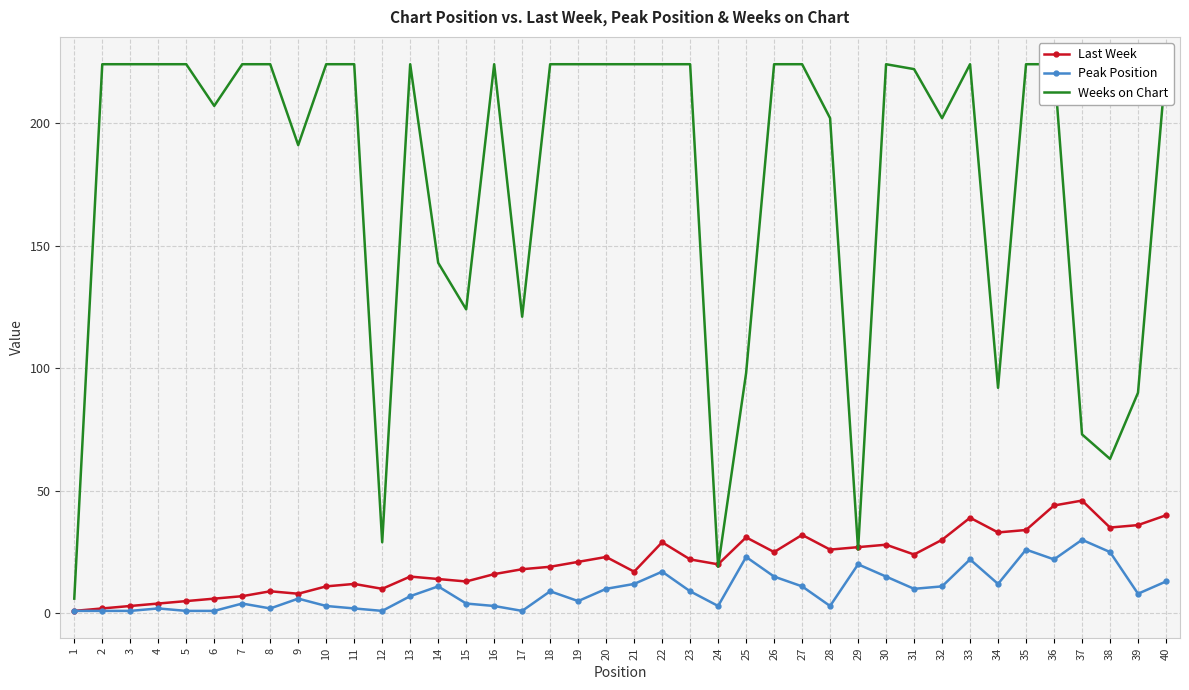

Reading left to right, what are all the values shown in this chart?

Last Week: 1	2	3	4	5	6	7	9	8	11	12	10	15	14	13	16	18	19	21	23	17	29	22	20	31	25	32	26	27	28	24	30	39	33	34	44	46	35	36	40
Peak Position: 1	1	1	2	1	1	4	2	6	3	2	1	7	11	4	3	1	9	5	10	12	17	9	3	23	15	11	3	20	15	10	11	22	12	26	22	30	25	8	13
Weeks on Chart: 6	224	224	224	224	207	224	224	191	224	224	29	224	143	124	224	121	224	224	224	224	224	224	19	98	224	224	202	26	224	222	202	224	92	224	224	73	63	90	224